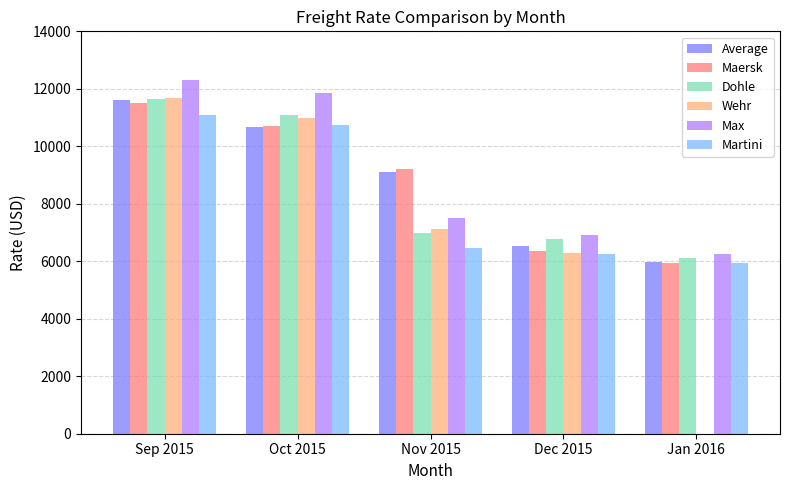

Where does the Martini series first go above 6450?

Sep 2015